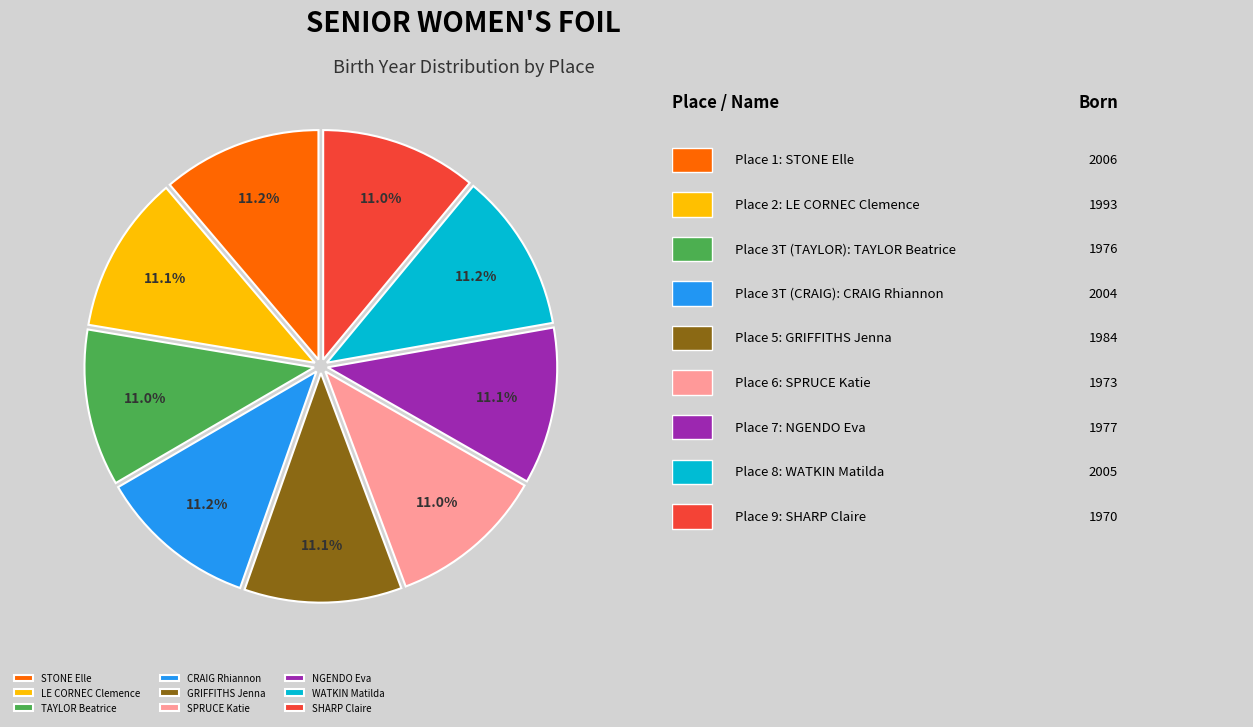

What percentage is NOT represented by SPRUCE Katie?

89.0%